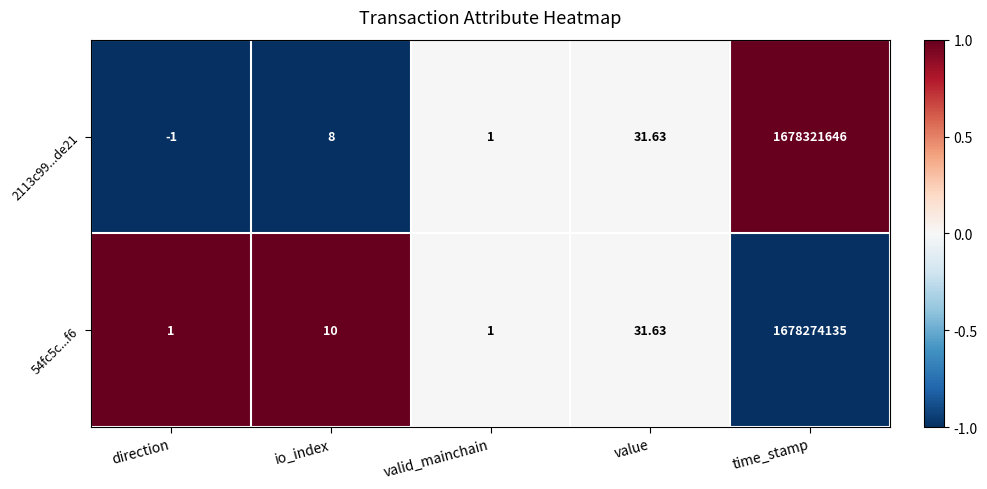

How many data points in 54fc5c...f6 are less than 10?

2